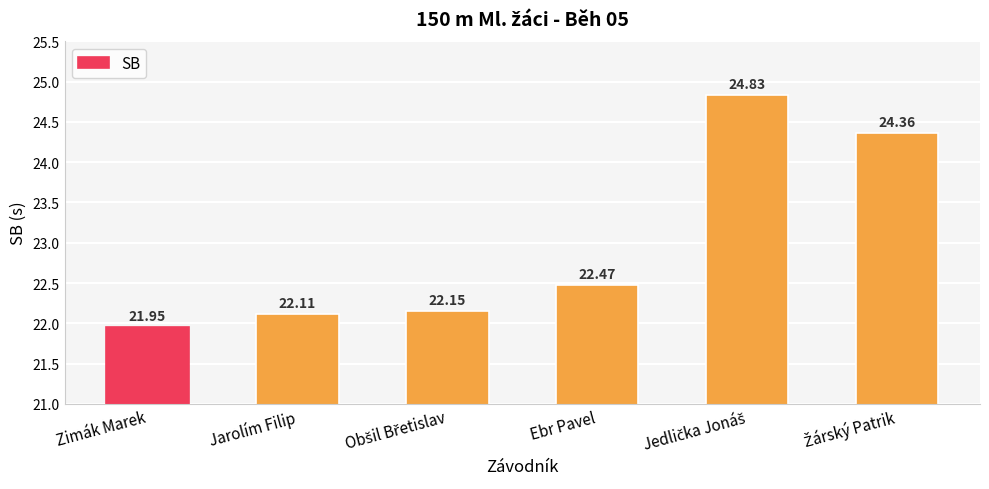

Which label corresponds to the smallest value in the chart?

Zimák Marek